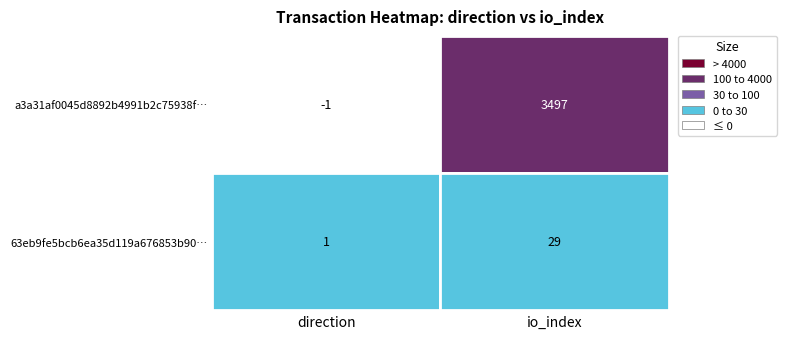

How many data points does each series have?

2